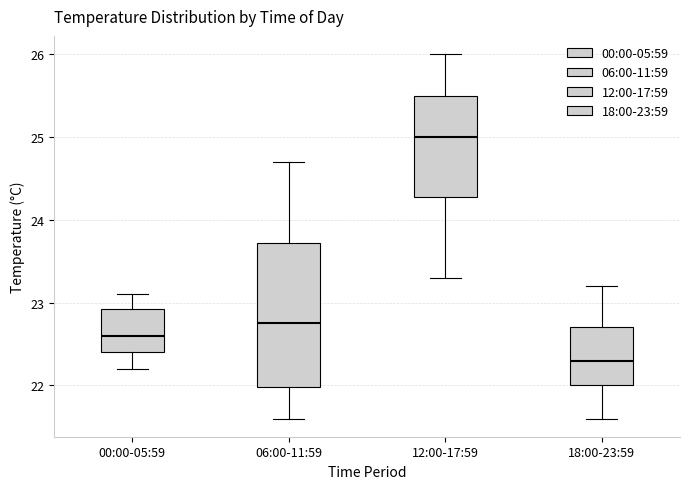

Reading left to right, read every box against the y-axis: the position of its median line, the range the box covers, and the ends of its whiskers. The values are not printed on the chart, so give them approximately, as read against the axis.

00:00-05:59: median 22.6, box 22.4 to 22.9, whiskers 22.2 to 23.1
06:00-11:59: median 22.8, box 22.0 to 23.7, whiskers 21.6 to 24.7
12:00-17:59: median 25.0, box 24.3 to 25.5, whiskers 23.3 to 26.0
18:00-23:59: median 22.3, box 22.0 to 22.7, whiskers 21.6 to 23.2